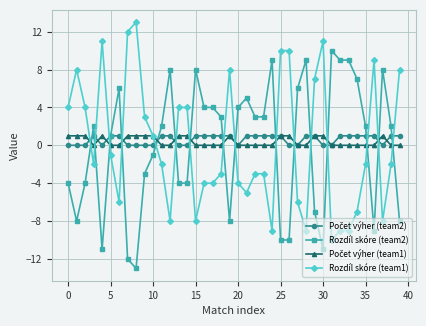

What is the greatest value displayed?

13